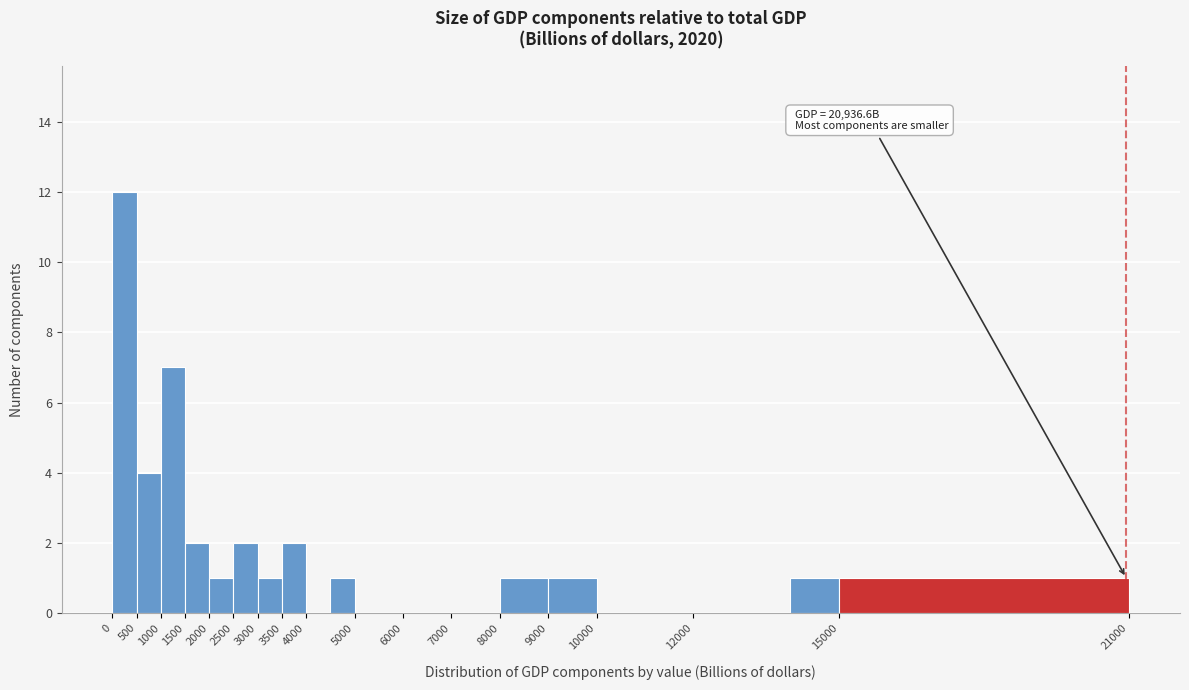

Over which range of the x-axis is the bar tallest?

0 to 500